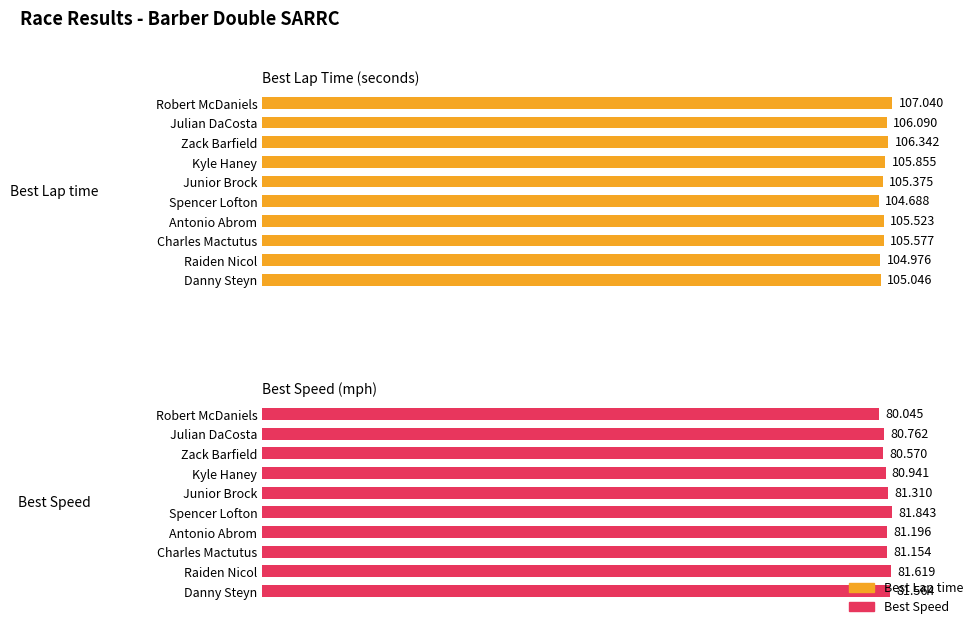

How many bars are there in each group?

2